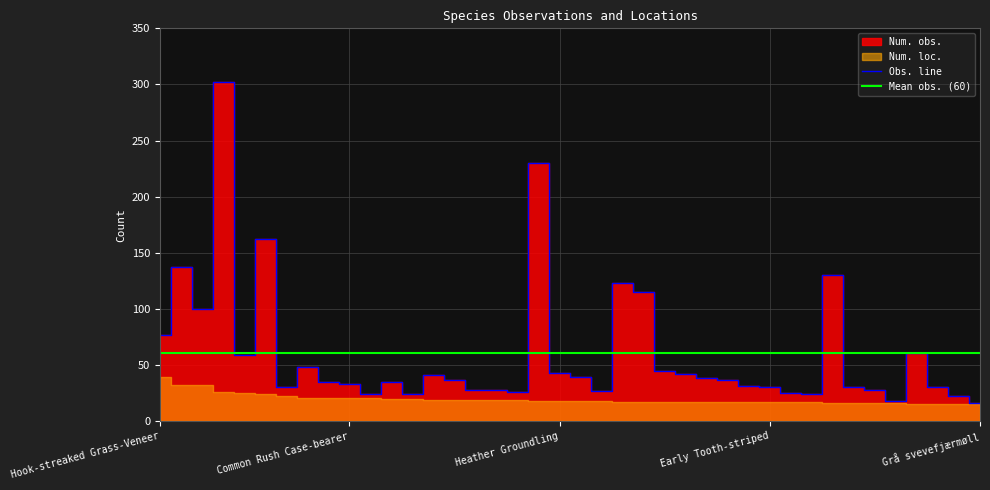

True or false: the data has more than 0 interior local peaks.

True